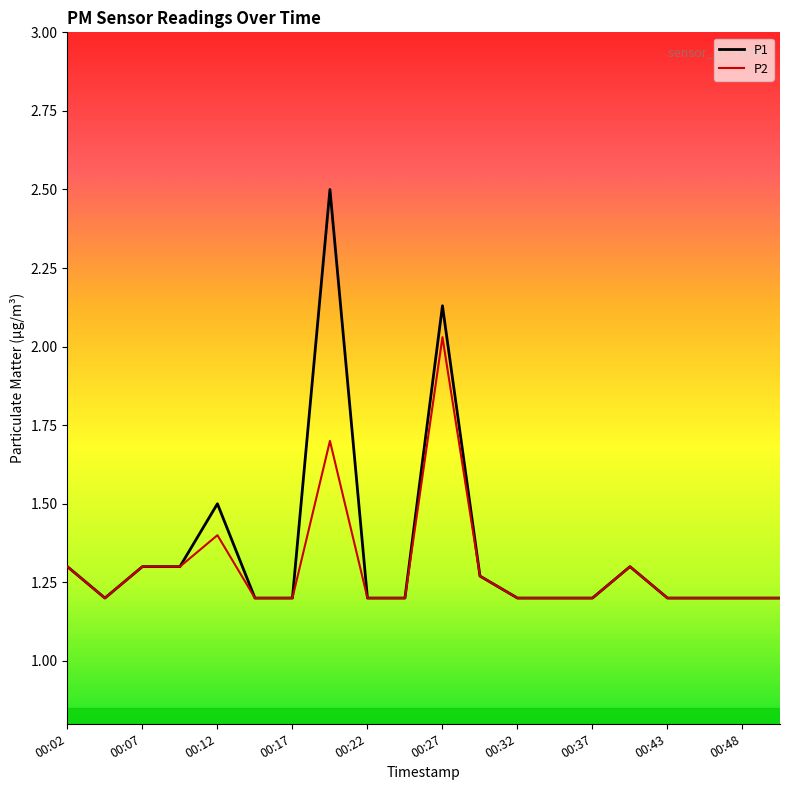

What is the average value of the P1 series?

1.4